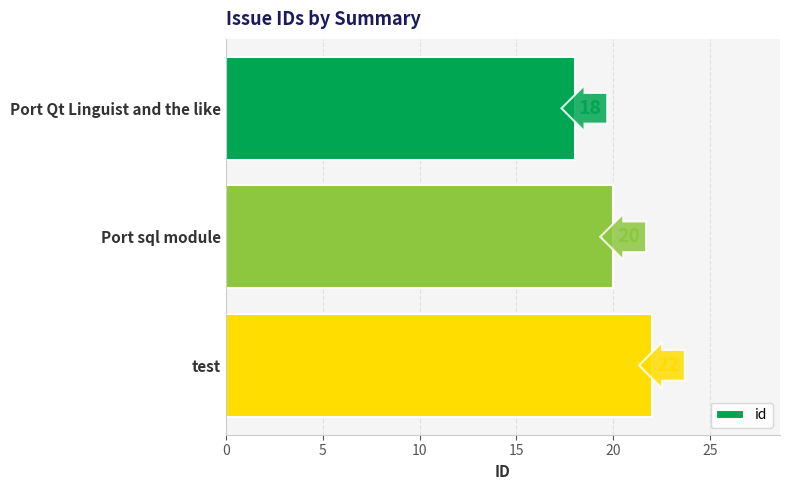

Rank the categories by value from lowest to highest.

Port Qt Linguist and the like, Port sql module, test